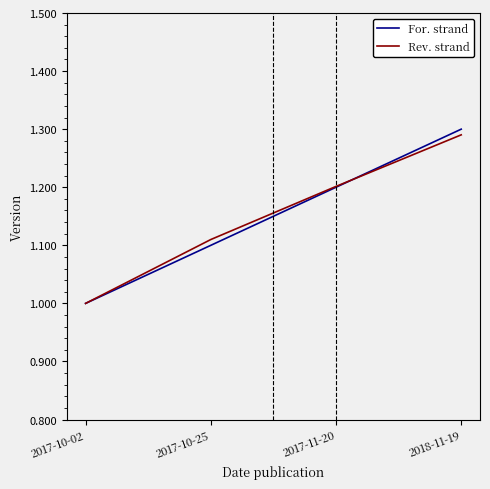

How many values in the Rev. strand series exceed 1?

3